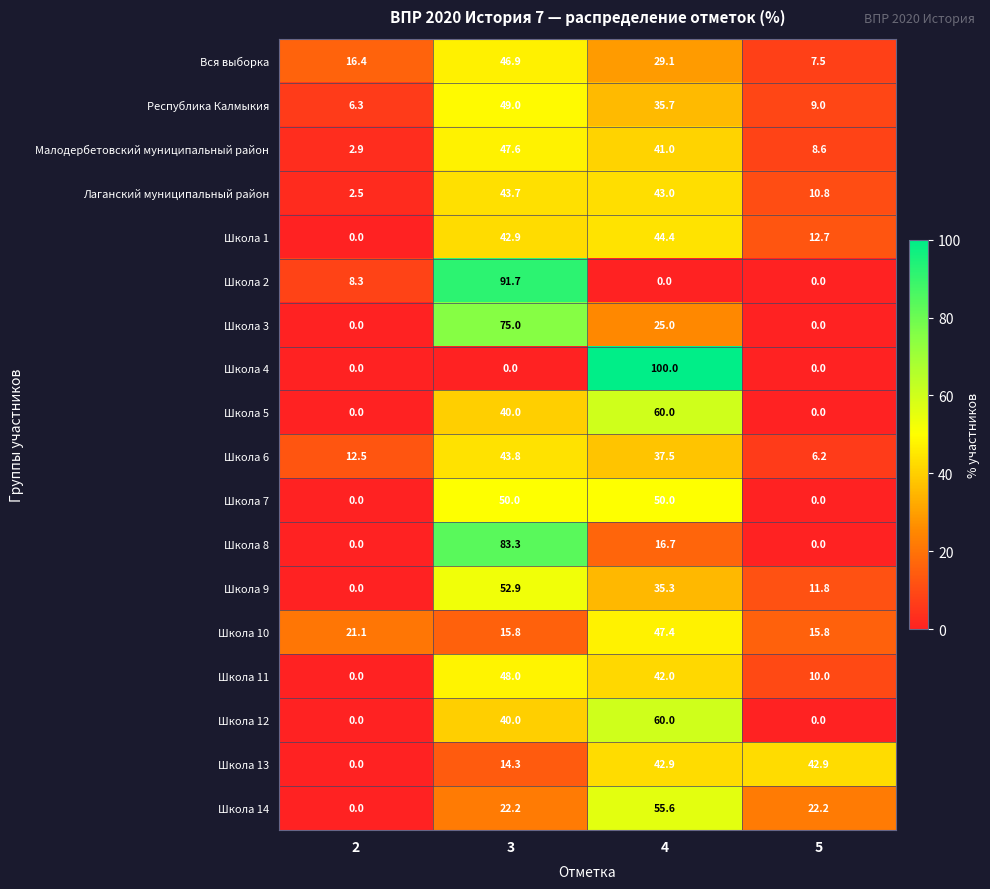

What is the difference between the maximum and second lowest values in the Республика Калмыкия series?

40.0